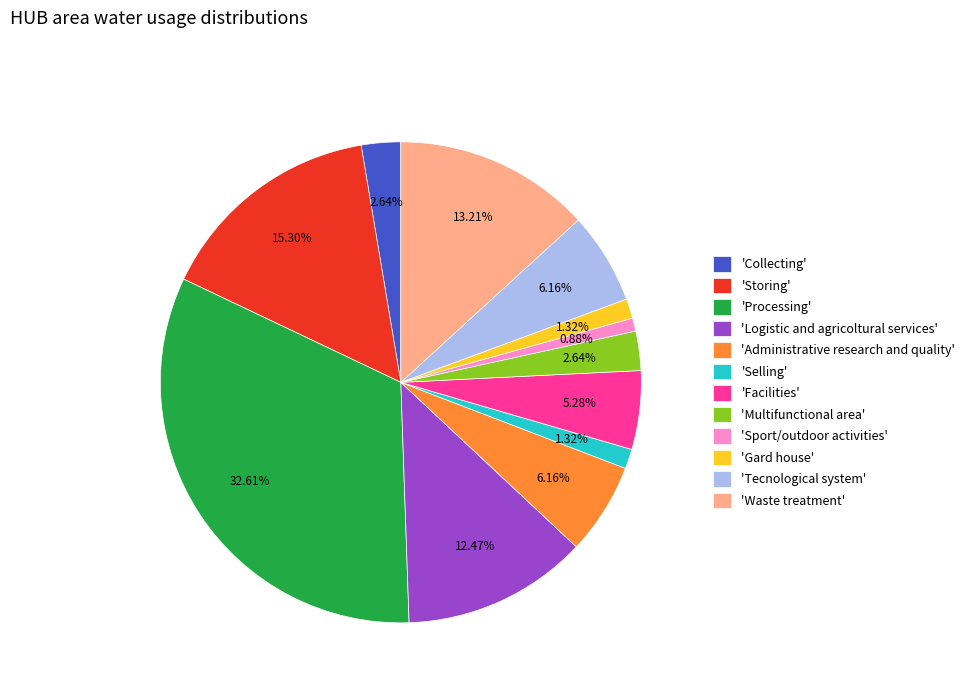

Count the number of slices in the pie.

12